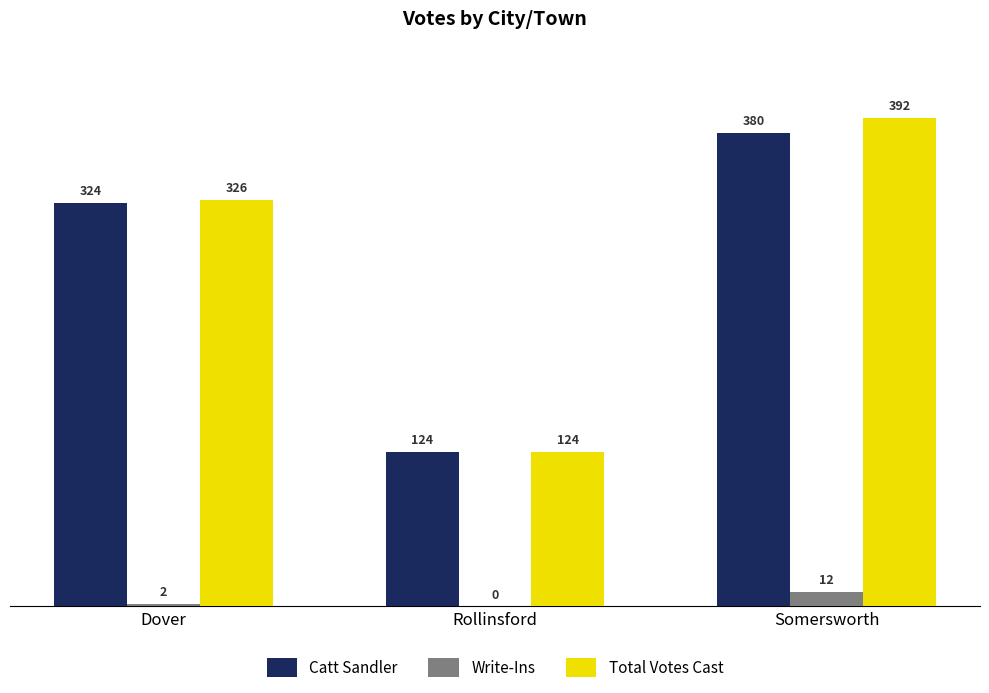

The Catt Sandler series shows 380 at Somersworth. True or false?

True